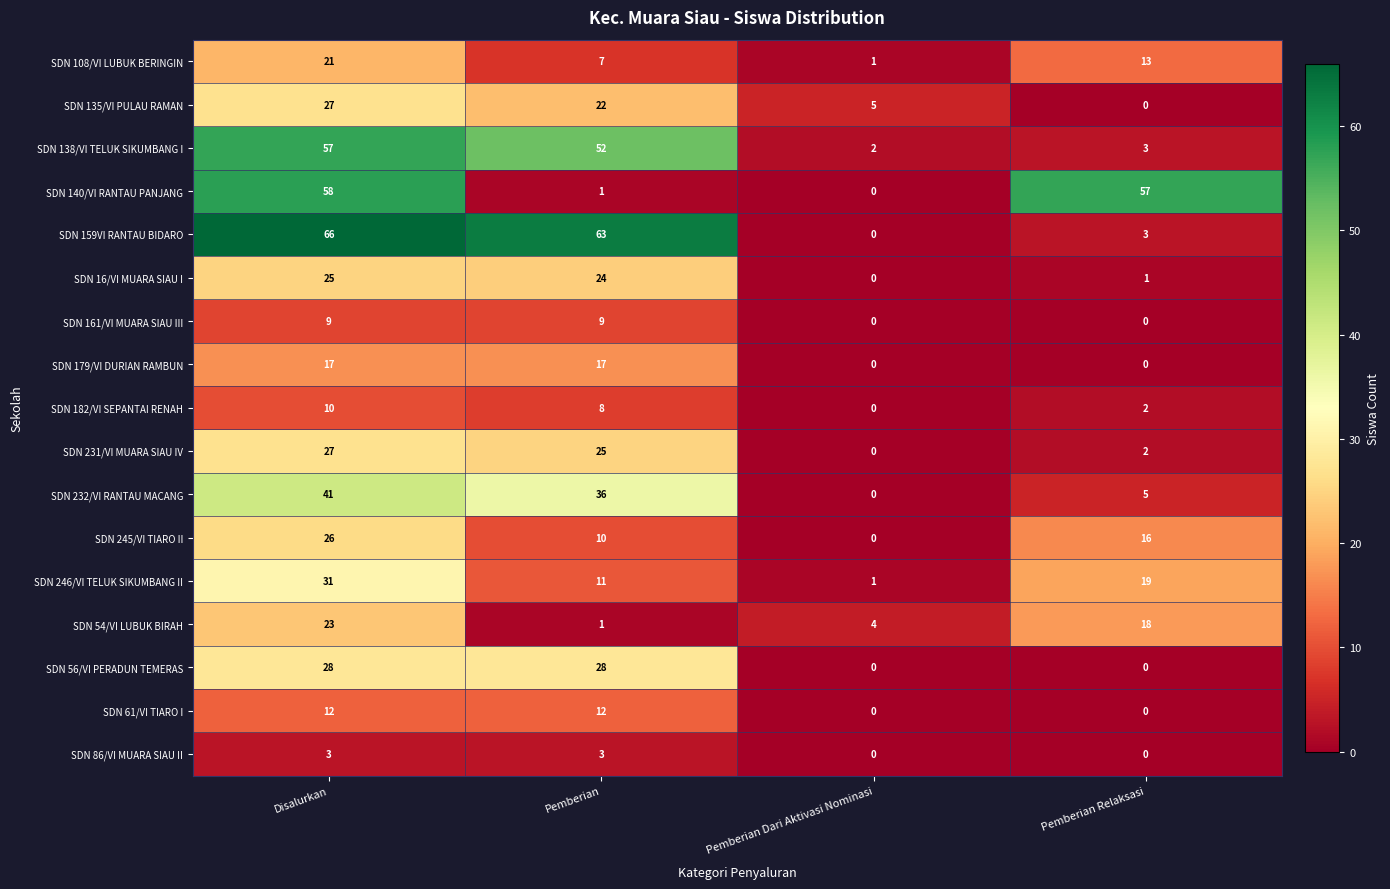

What is the difference between the maximum and second lowest values in the SDN 140/VI RANTAU PANJANG series?

57